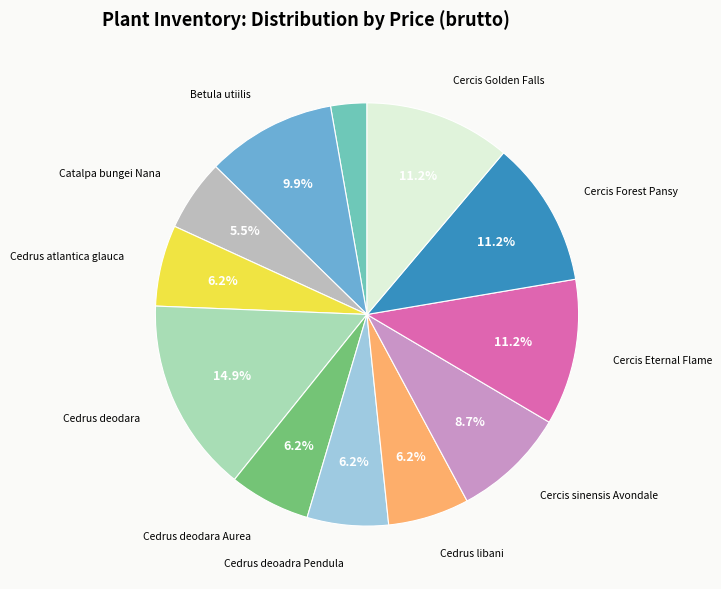

How many slices are in this pie chart?

12